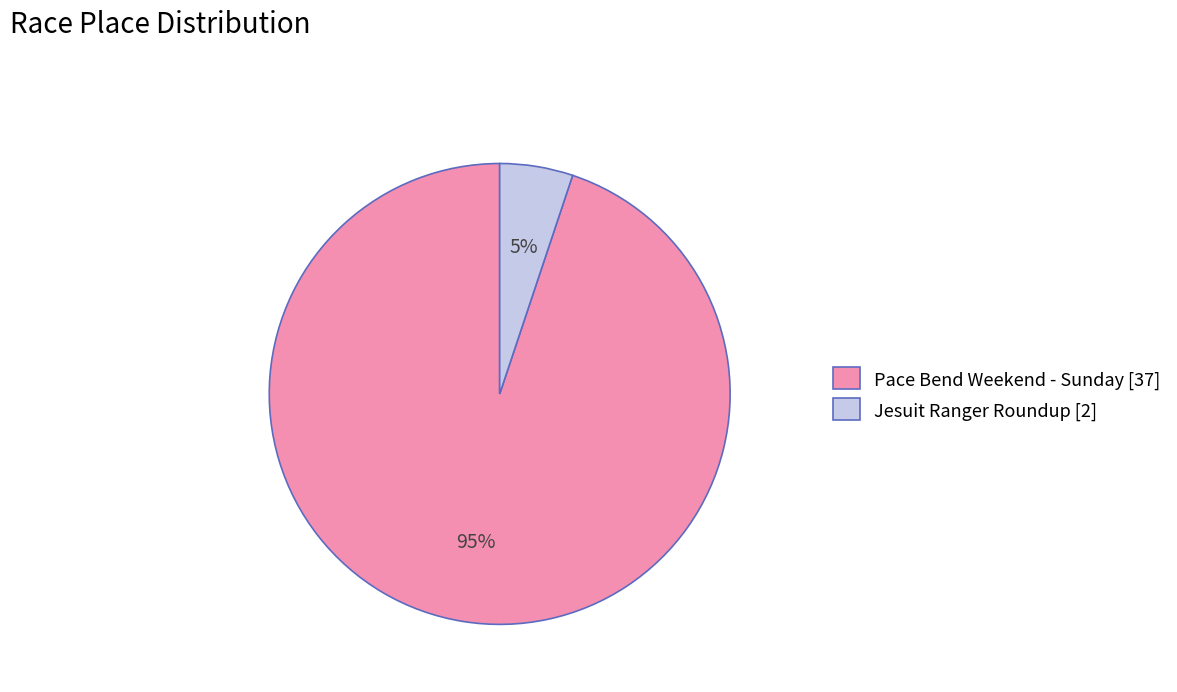

To the nearest percent, what is the combined percentage of Jesuit Ranger Roundup and Pace Bend Weekend - Sunday?

100%